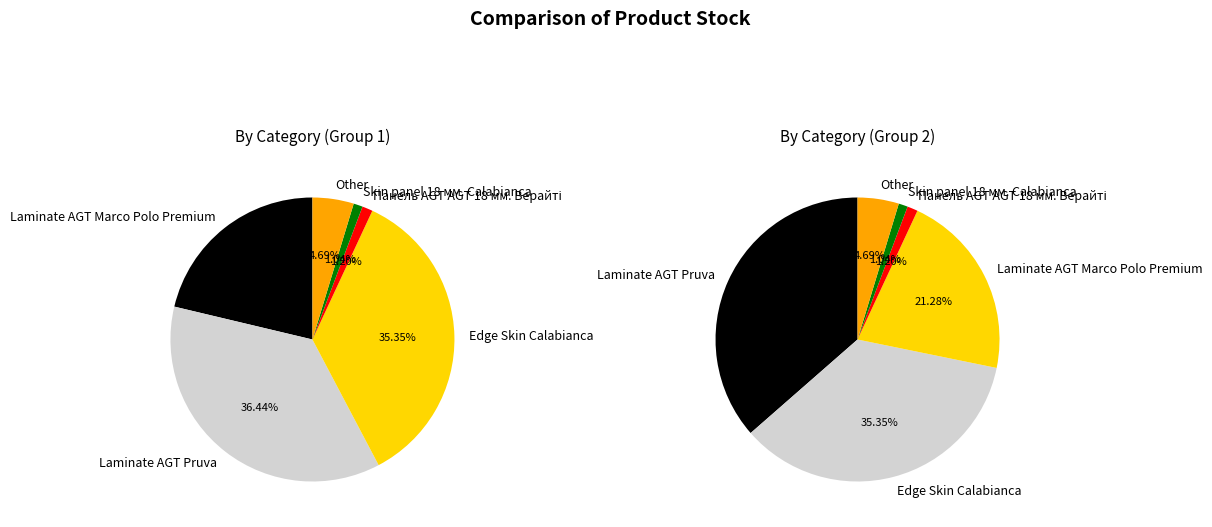

Is there any slice that represents more than half of the pie?

No